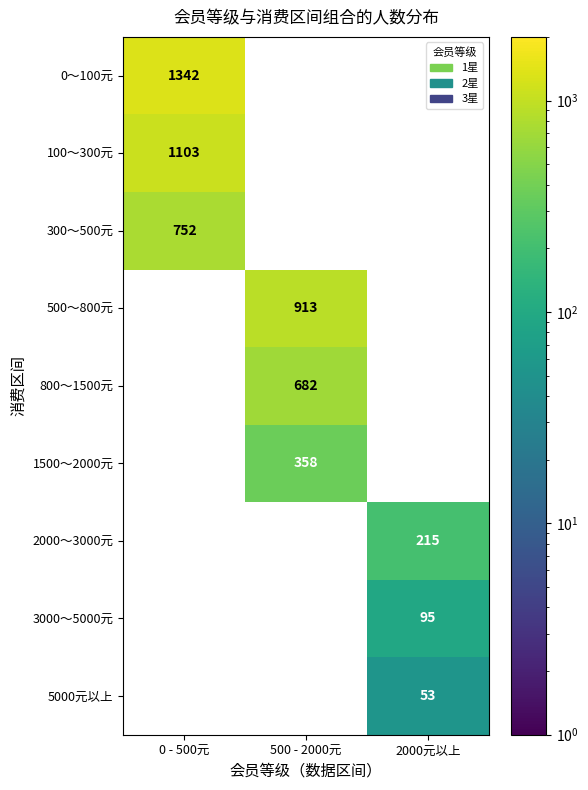

At how many categories does at least one series exceed 458?

2